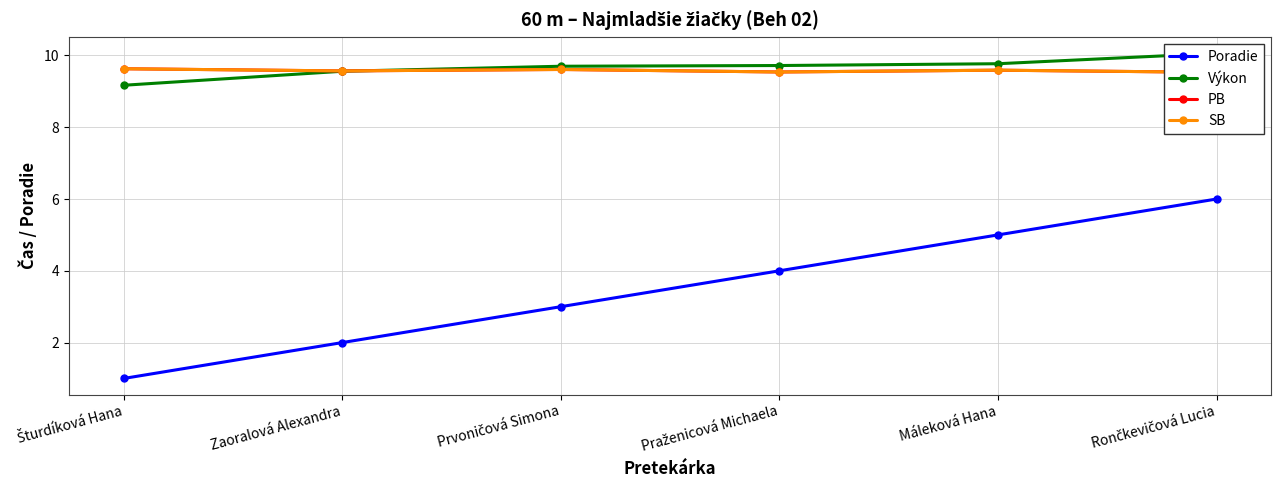

What is the maximum value for Poradie?

6